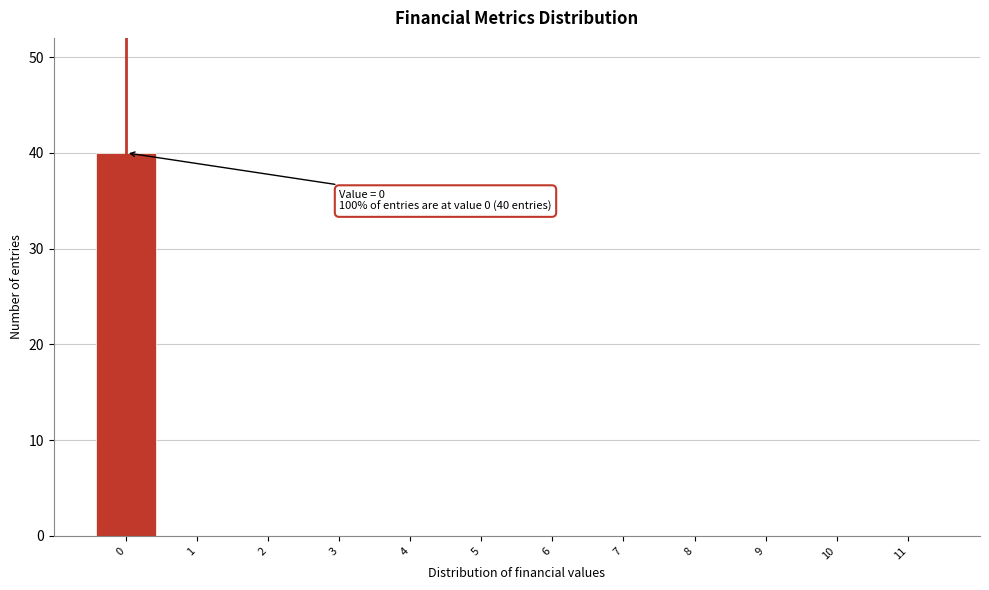

Reading left to right, what are all the values shown in this chart?

0=40	1=0	2=0	3=0	4=0	5=0	6=0	7=0	8=0	9=0	10=0	11=0